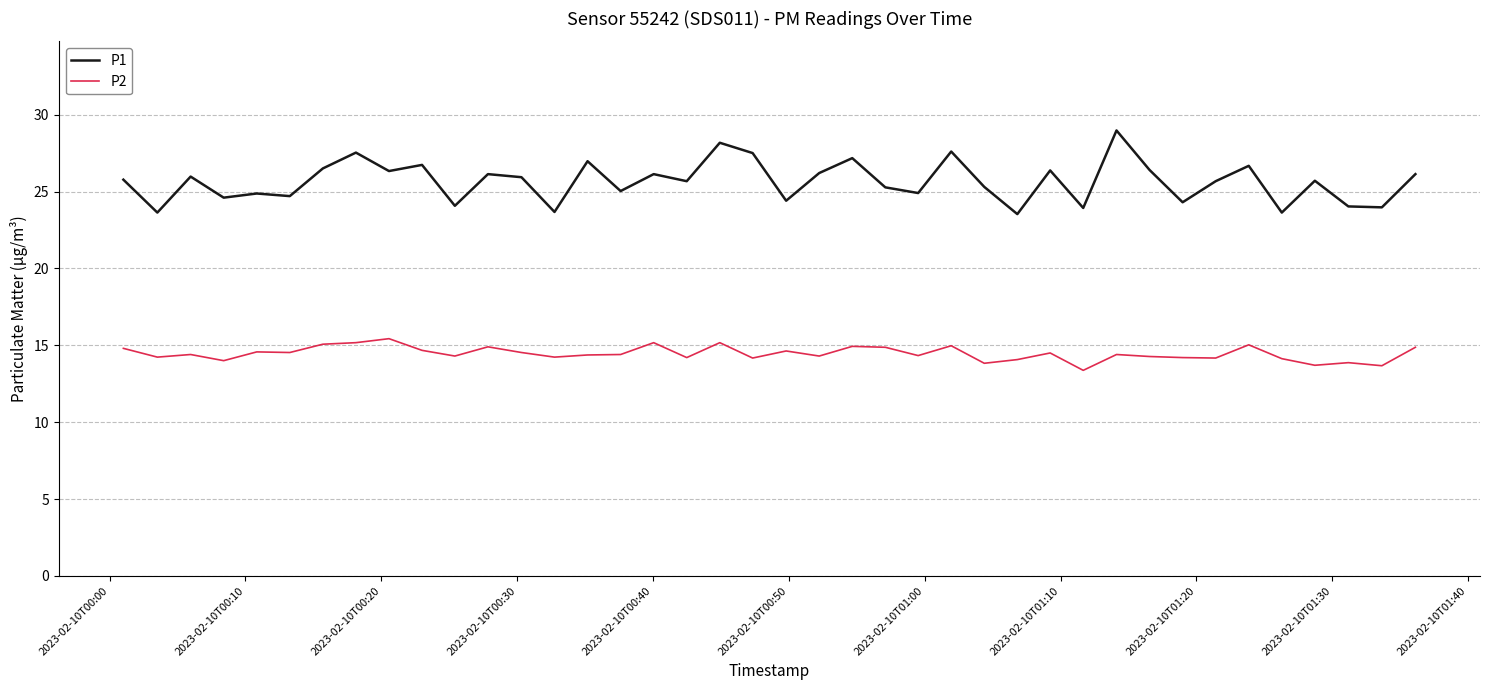

What are all the series names shown in the legend?

P1, P2